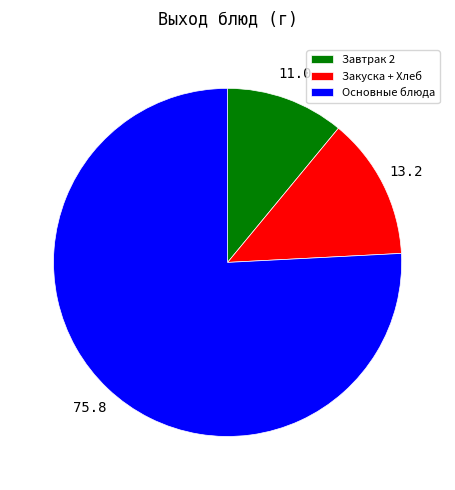

What is the ratio of the value at Закуска + Хлеб to the value at Завтрак 2?

1.2